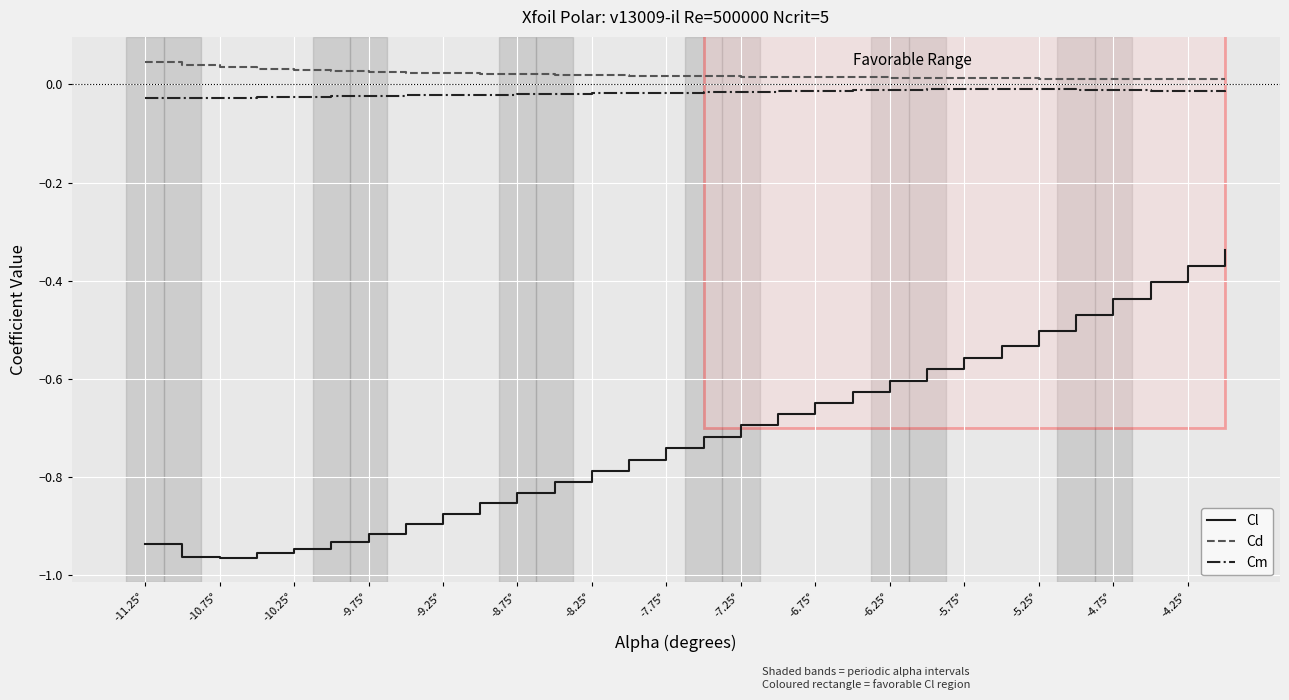

True or false: Cd and Cl cross at least once.

False